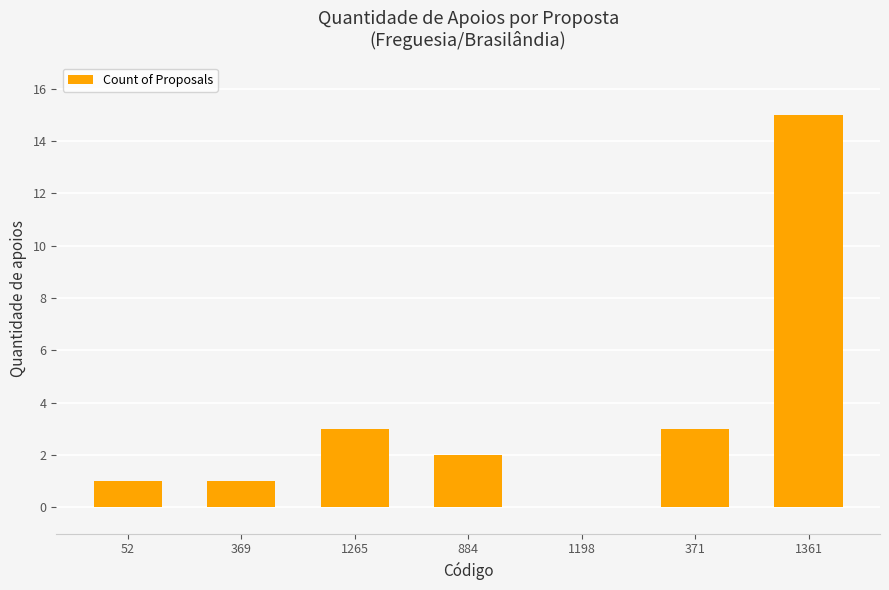

Is it true that the value at 1361 is 26?

False